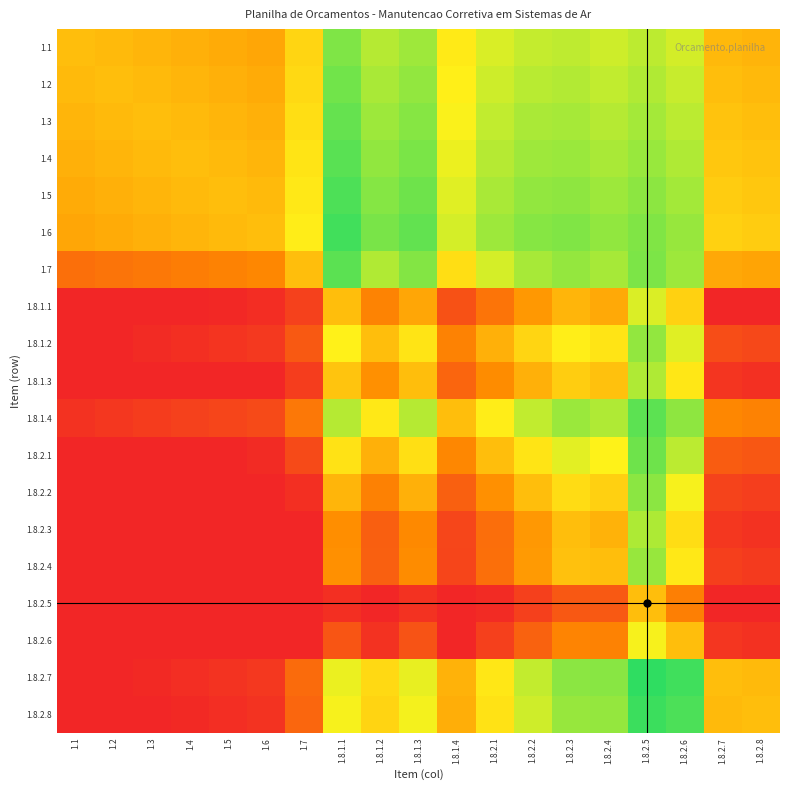

Count the number of data series in this chart.

19